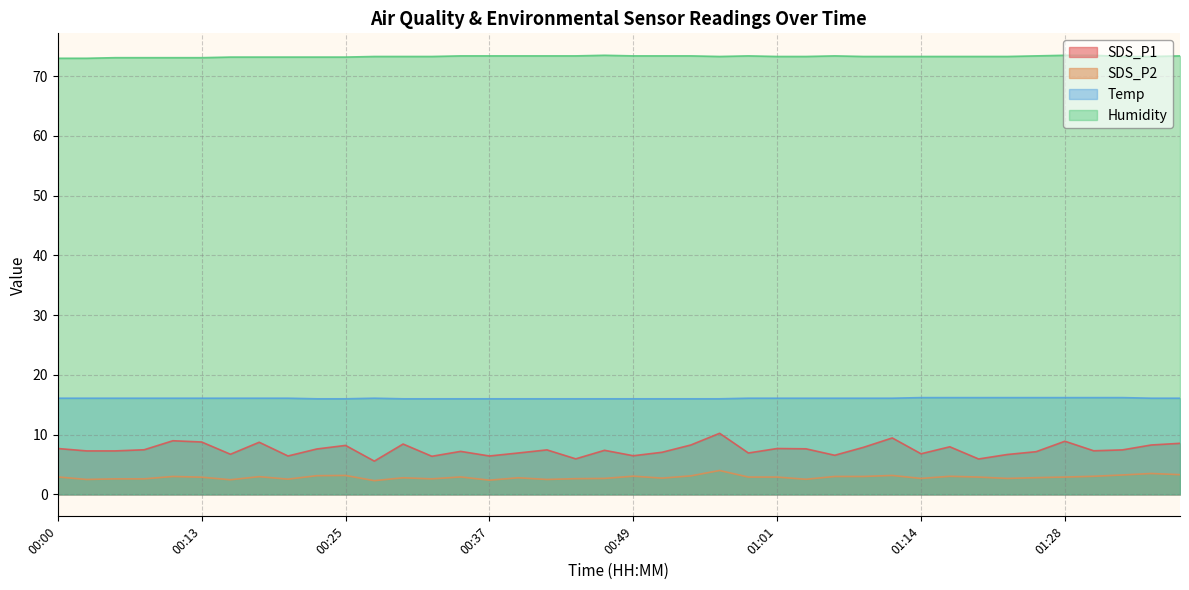

What is the sum of all Humidity values?

2931.9